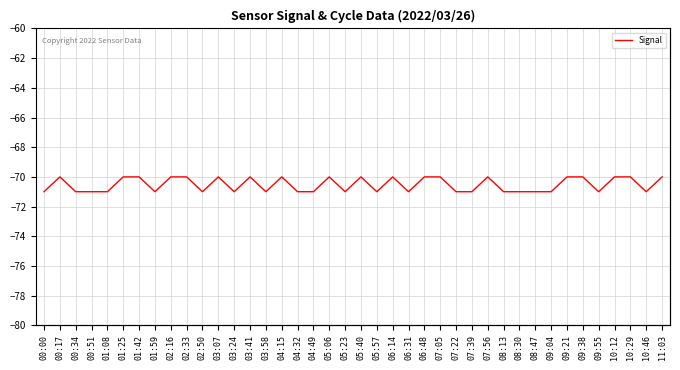

What is the difference between the maximum and minimum values in the Max_cycle series?

1261